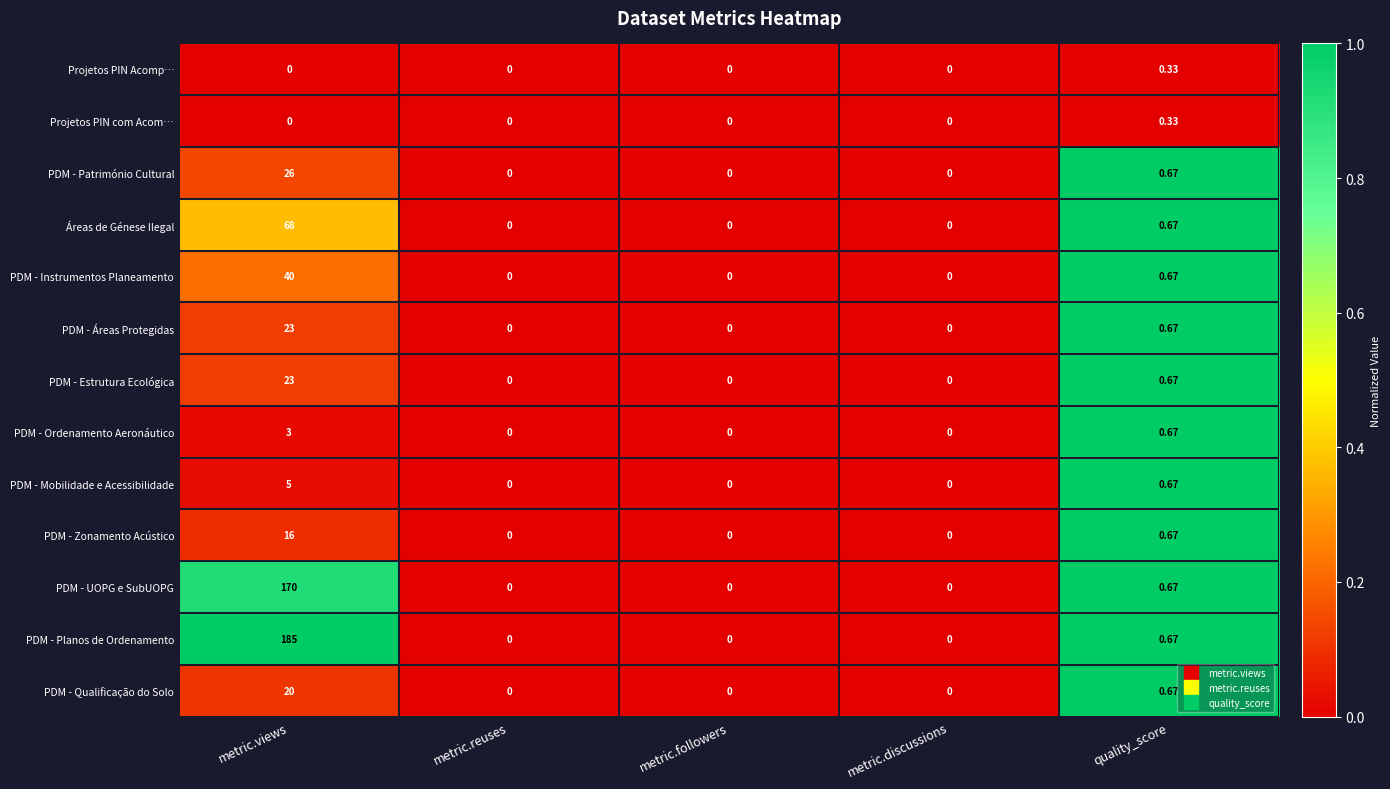

Which series changed the most between metric.views and metric.followers?

PDM - Planos de Ordenamento